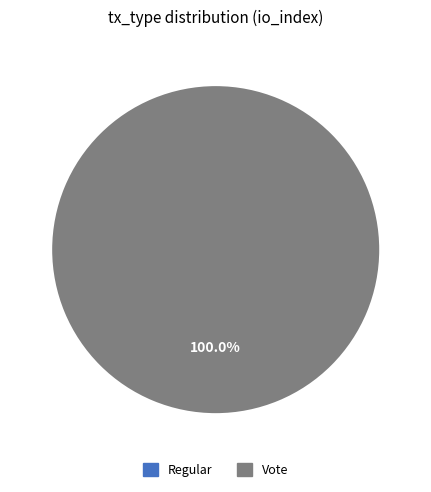

Count the number of slices in the pie.

2